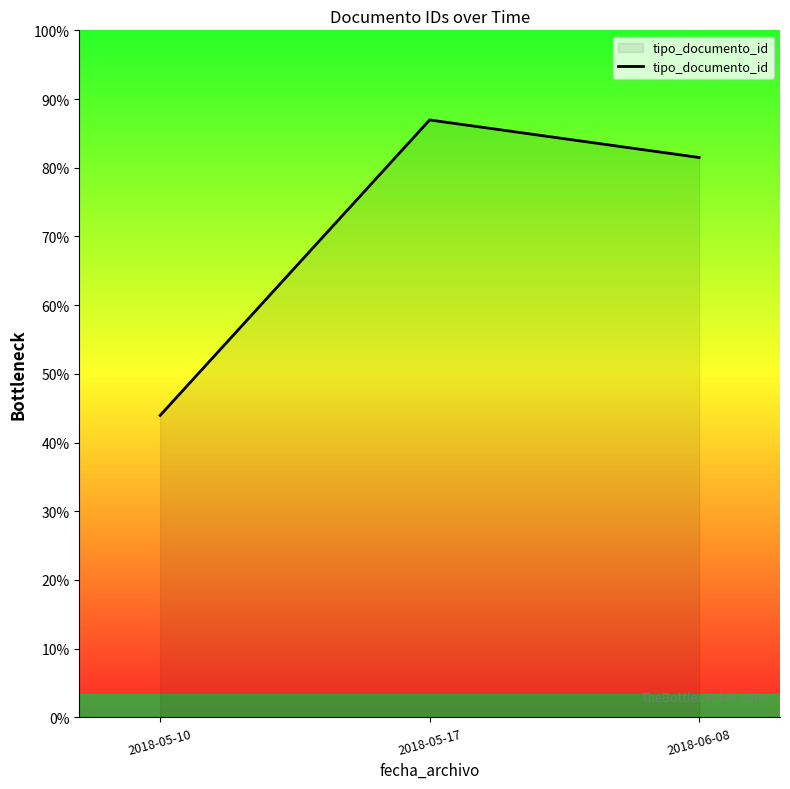

At which label does the data first exceed 343?

2018-05-17